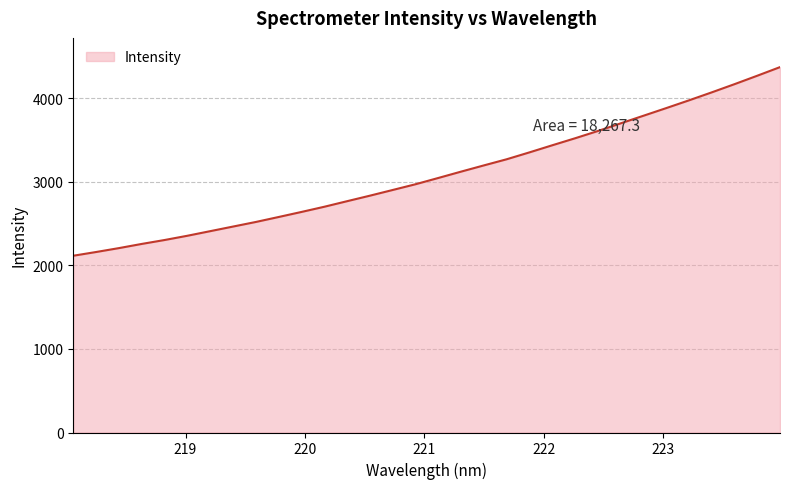

What is the average value?

3090.8